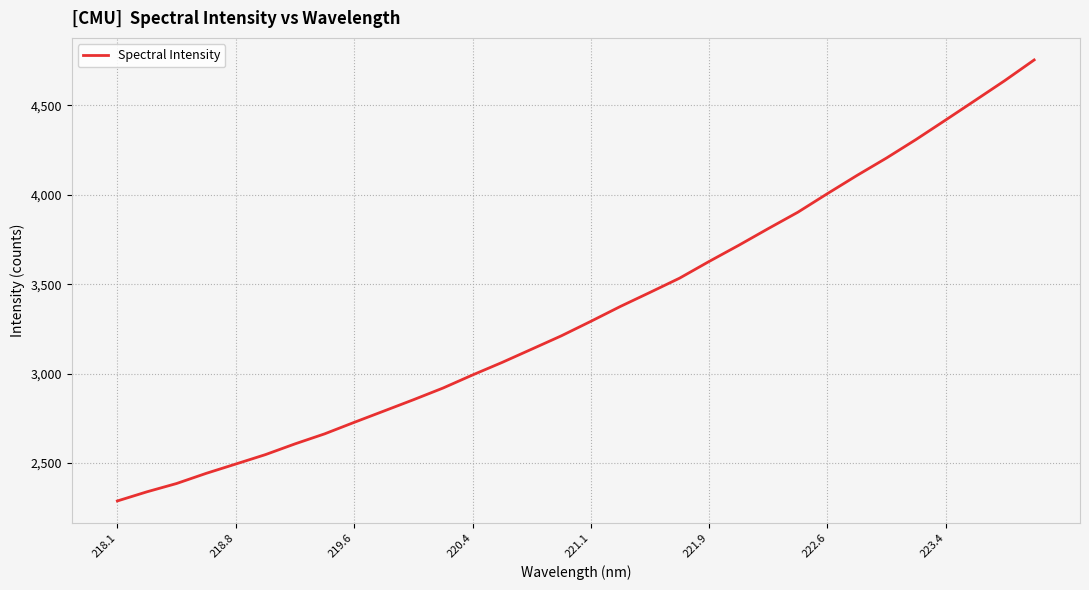

What is the greatest value displayed?

4753.8